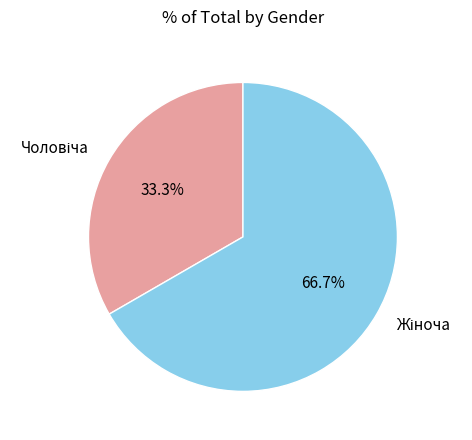

Does any single category account for the majority?

Yes